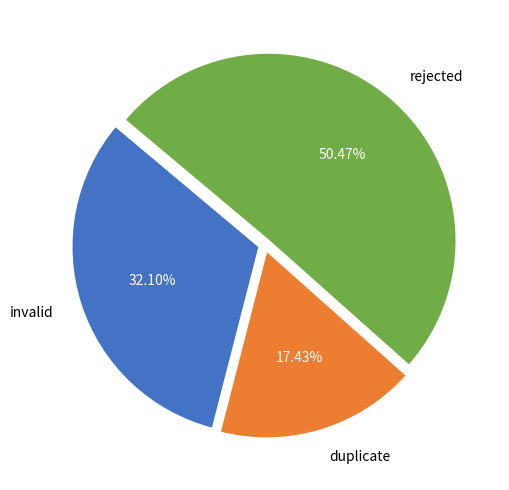

Which category has the biggest portion of the pie?

rejected